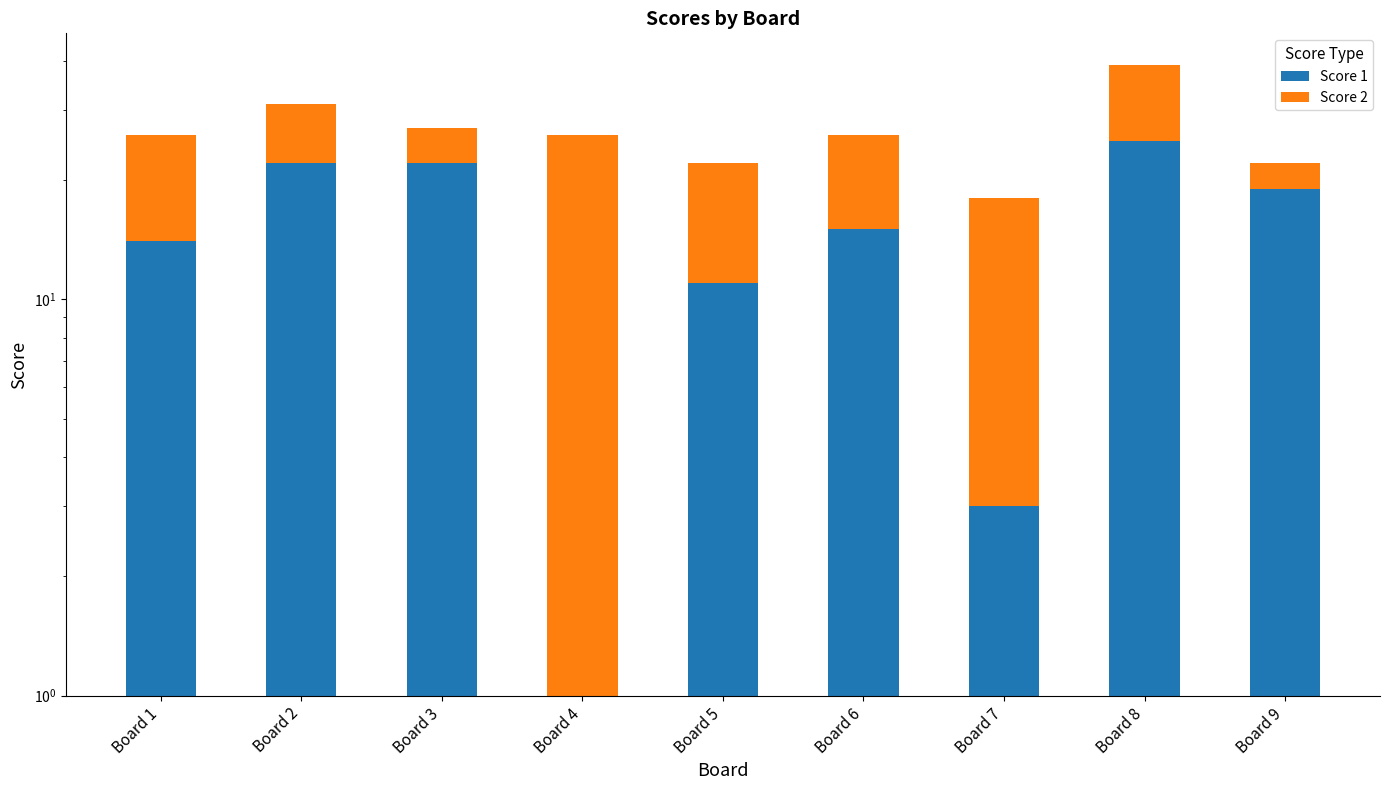

What is the difference between the second highest and second lowest values in the Score 2 series?

10